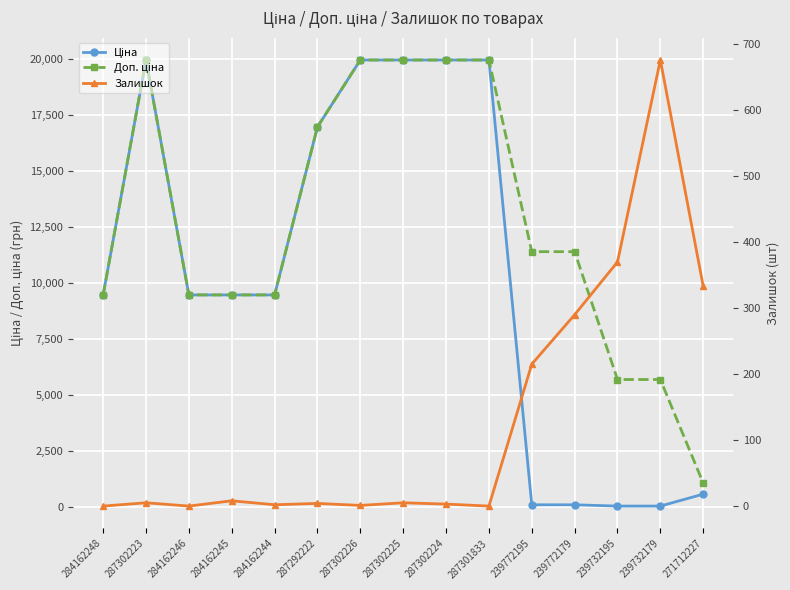

What is the value of the Ціна point at the 1st from the left?

9480.1